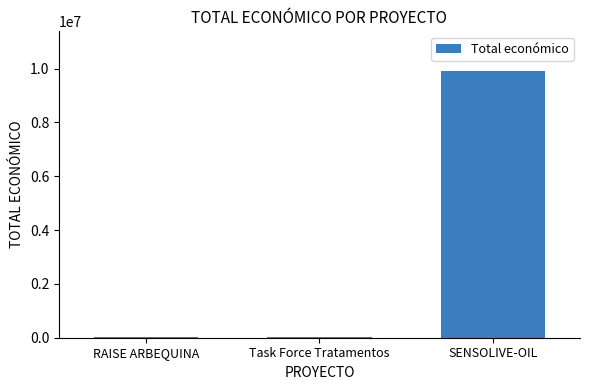

Which label corresponds to the largest value in the chart?

SENSOLIVE-OIL